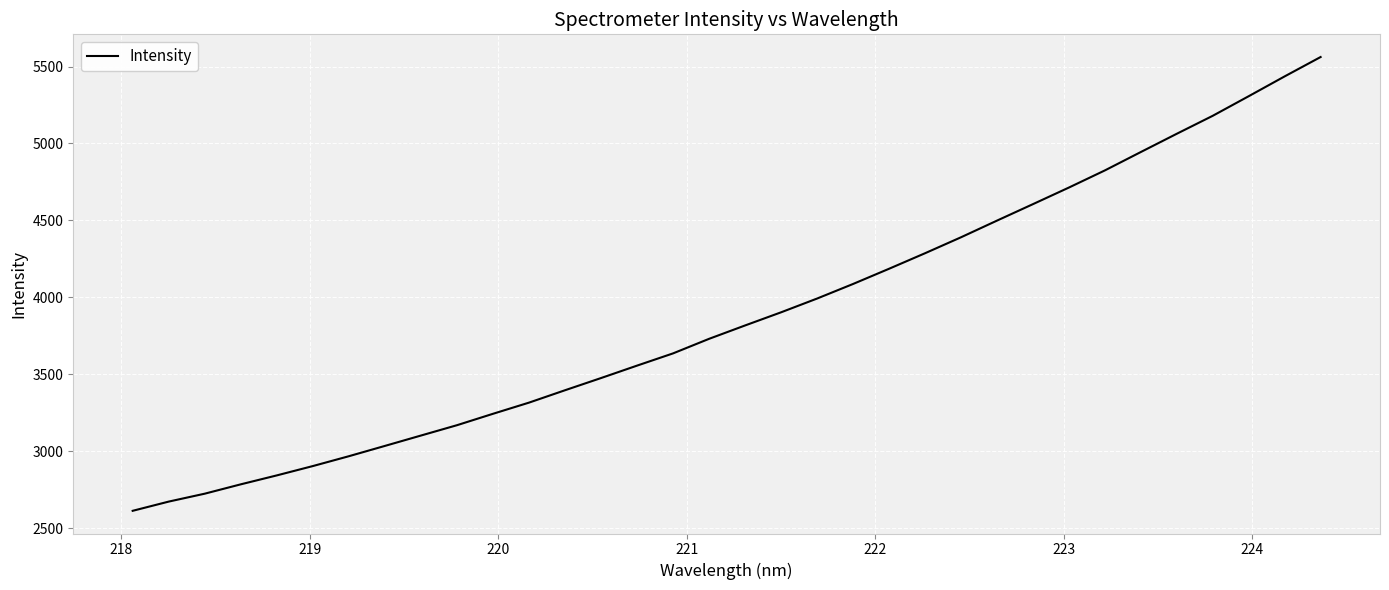

What is the greatest value displayed?

5561.7